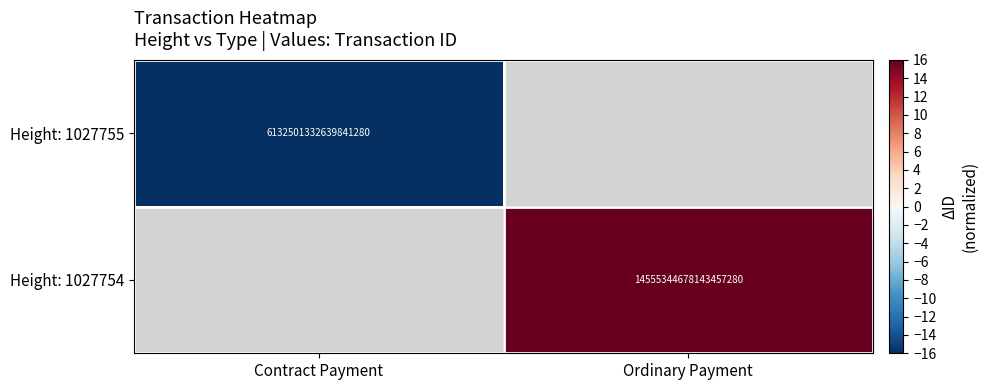

Is it true that Height: 1027754 equals 11.1 at Ordinary Payment?

False